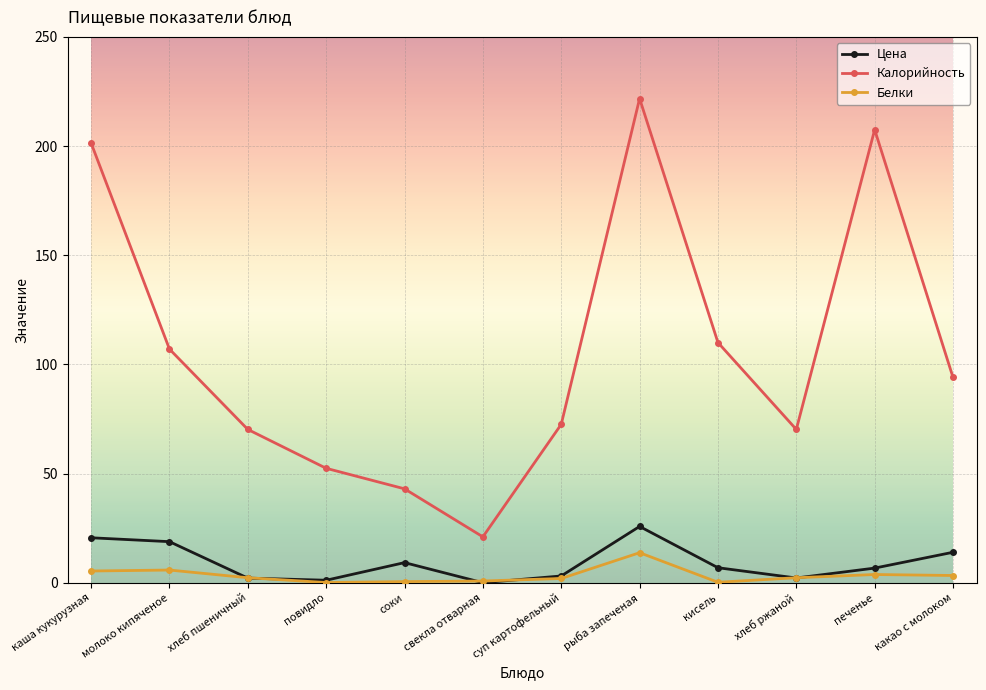

What position from the right is рыба запеченая?

5